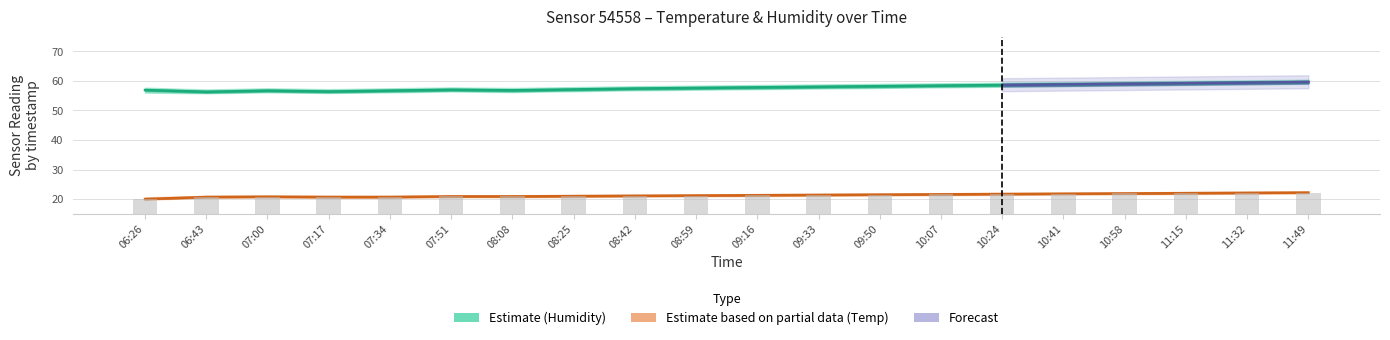

What is the difference between the maximum and minimum values in the humidity series?

3.3